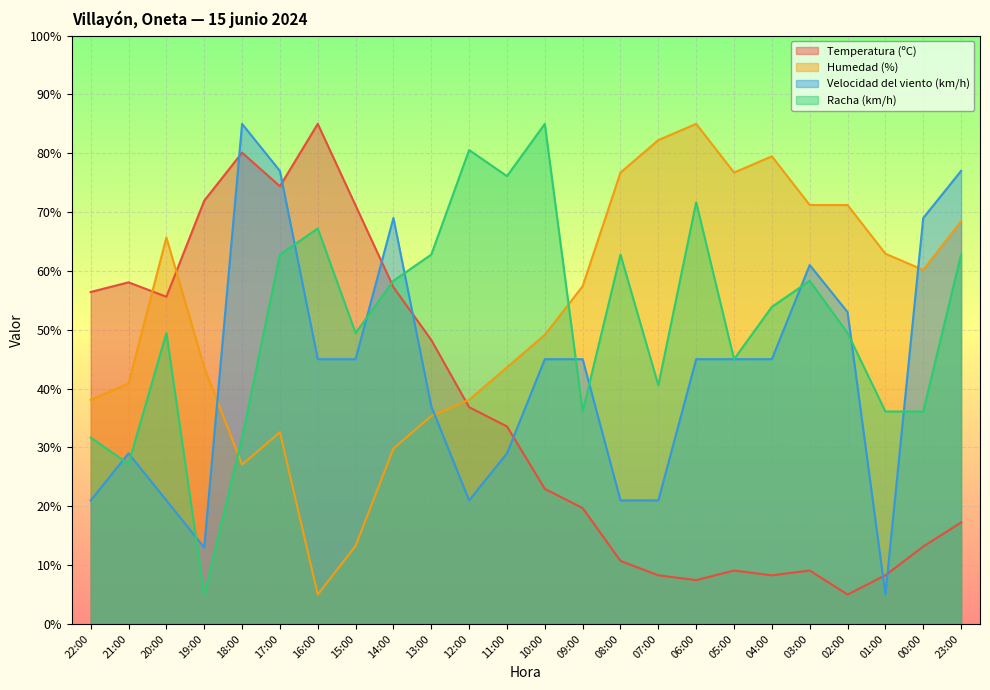

At how many categories does at least one series exceed 5?

24